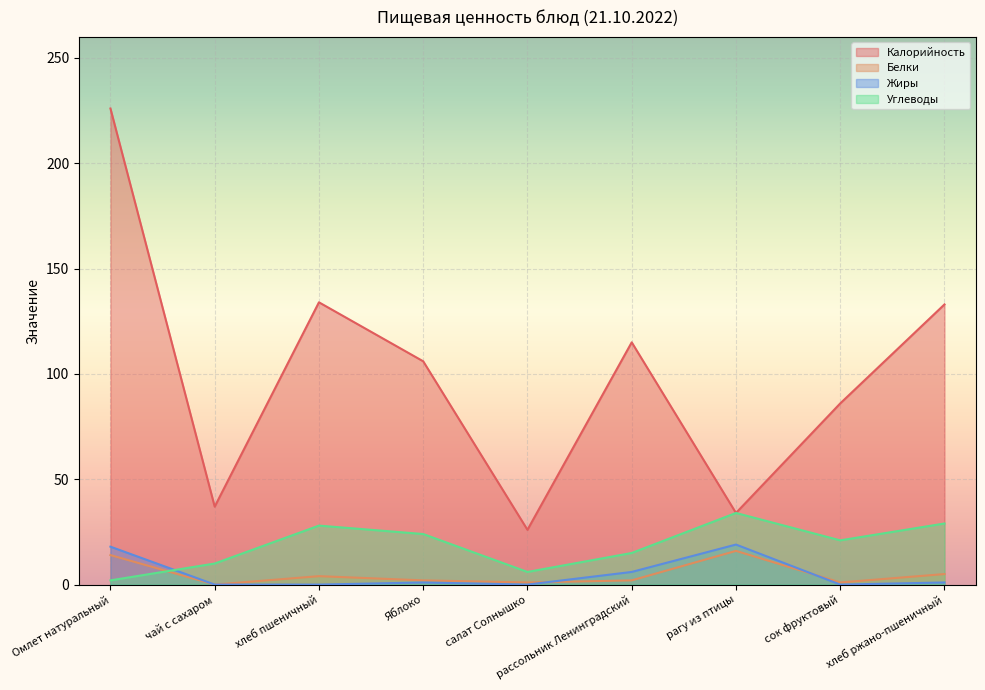

Reading left to right, extract all data points from this chart.

Калорийность: 226	37	134	106	26	115	34	86	133
Белки: 14	0	4	2	1	2	16	1	5
Жиры: 18	0	0	1	0	6	19	0	1
Углеводы: 2	10	28	24	6	15	34	21	29